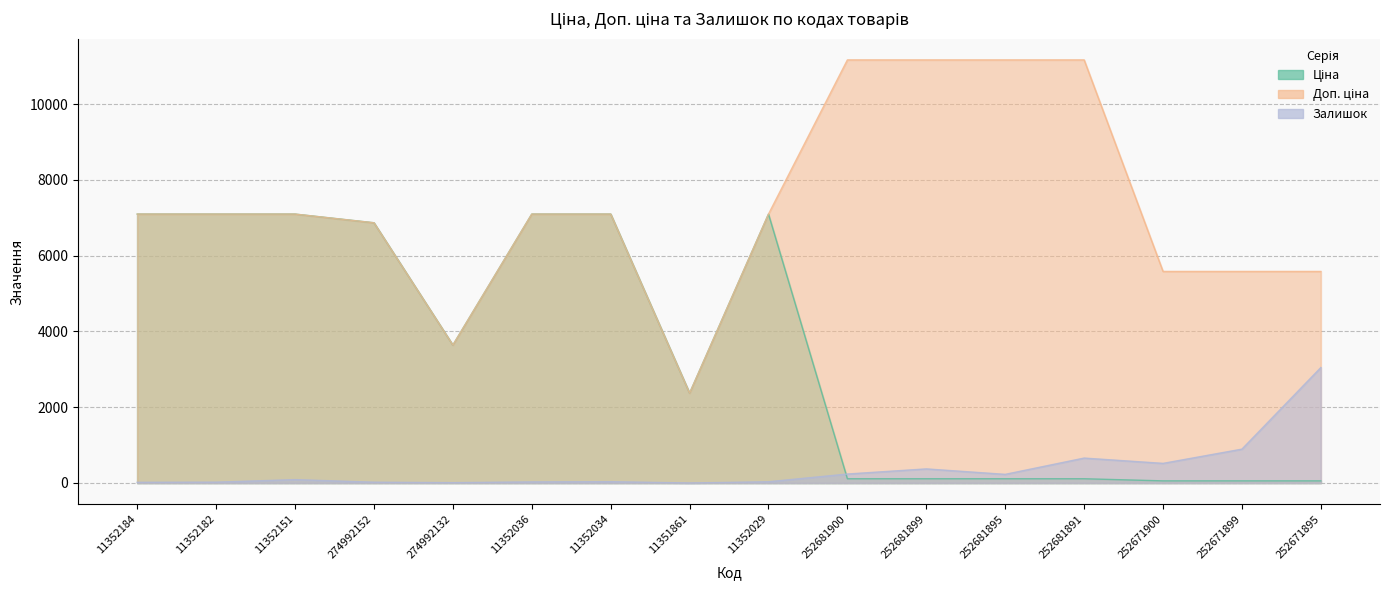

What are all the series names shown in the legend?

Ціна, Доп. ціна, Залишок